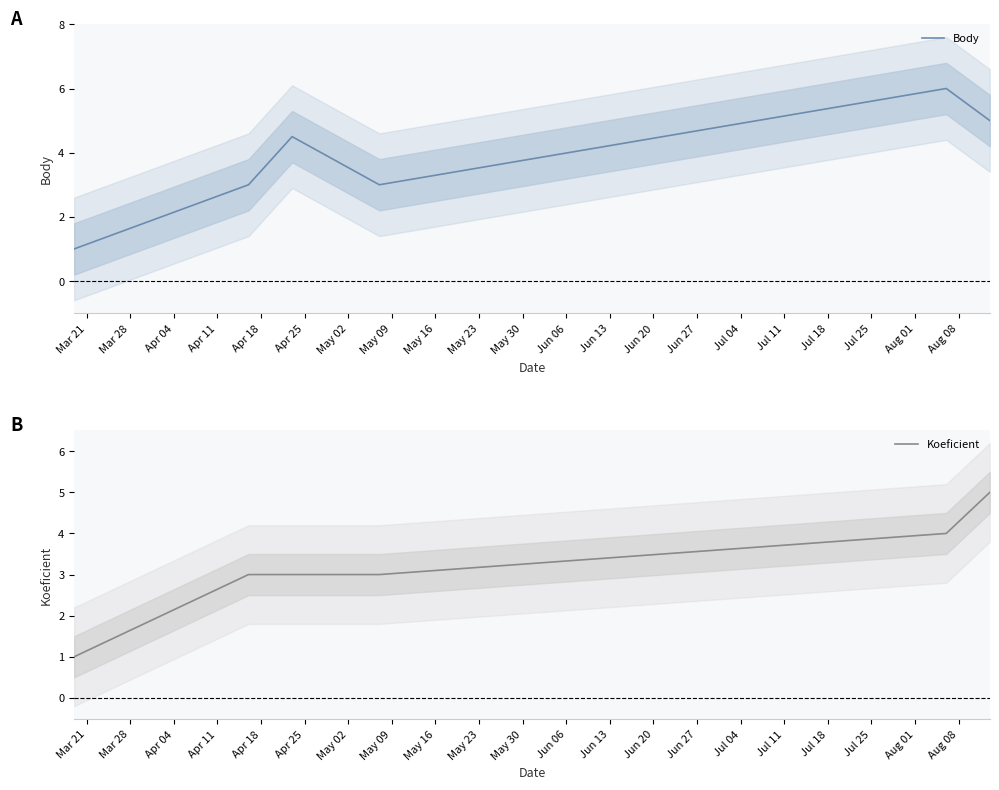

True or false: Koeficient and Body cross at least once.

False